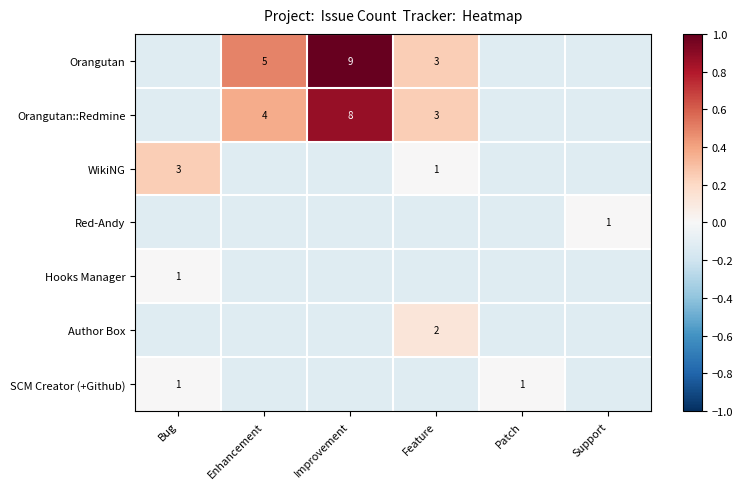

At Enhancement, list the series in order from largest to smallest.

Orangutan, Orangutan::Redmine, WikiNG, Red-Andy, Hooks Manager, Author Box, SCM Creator (+Github)